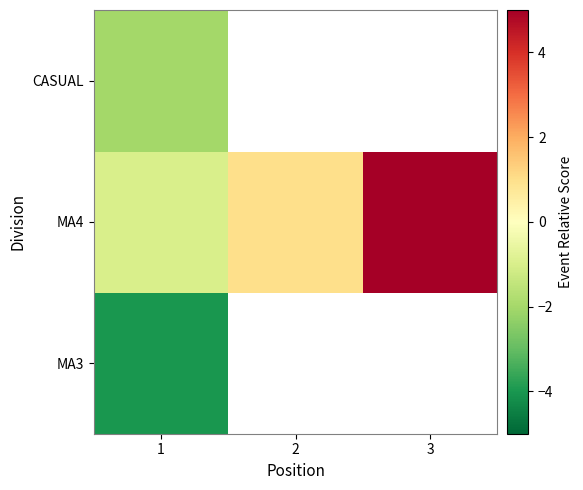

At 1, list the series in order from smallest to largest.

MA3, CASUAL, MA4